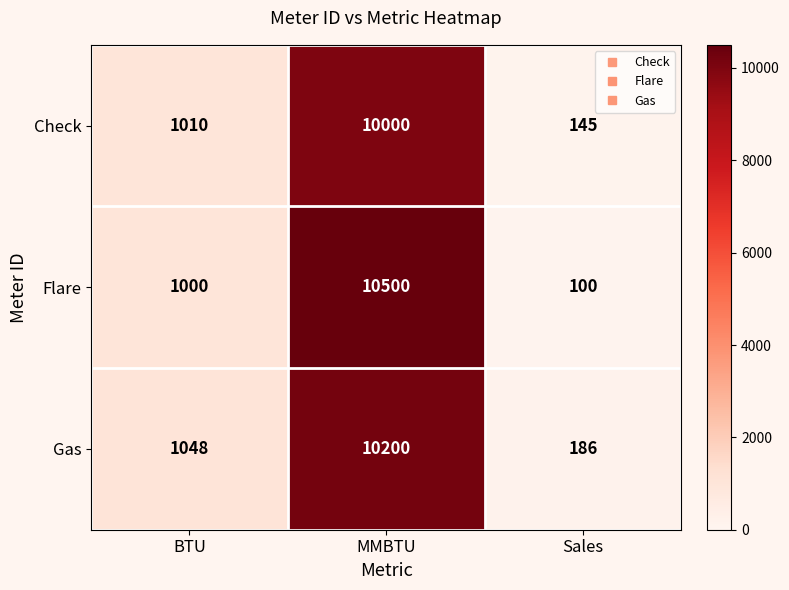

True or false: Flare has a value of 100 at Sales.

True